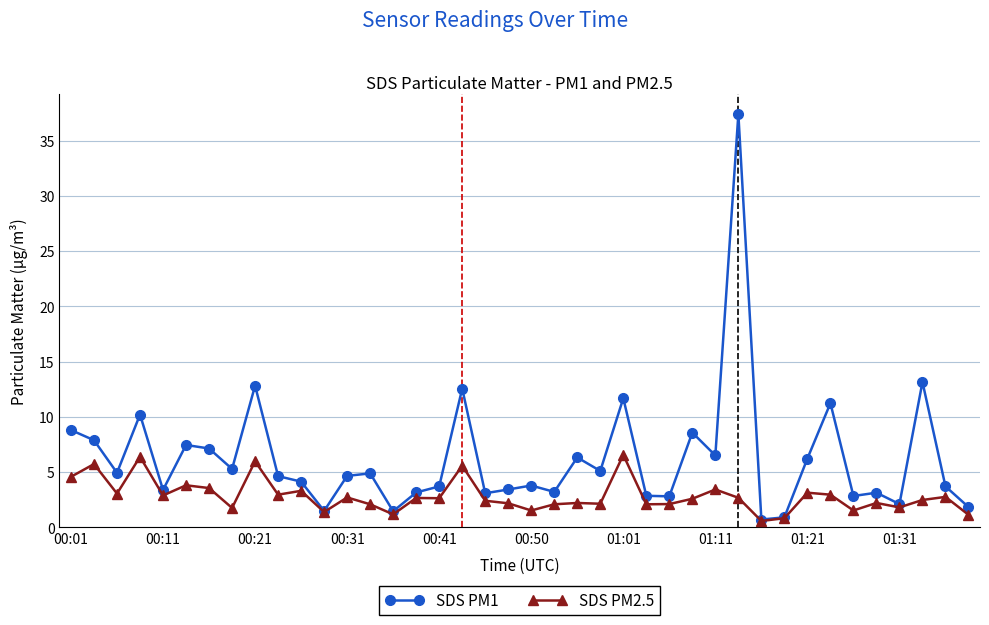

What is the average value of the SDS PM1 series?

6.2